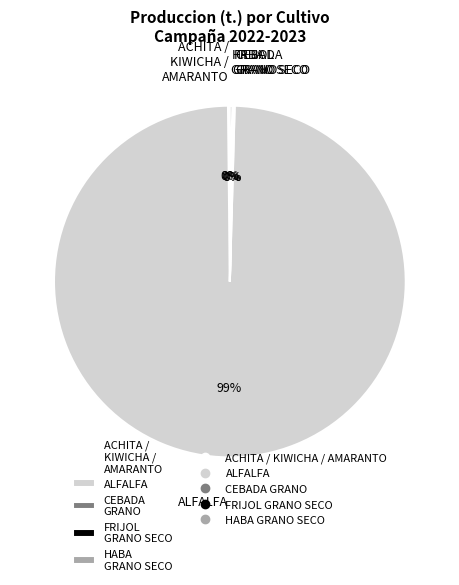

To the nearest percent, what is the average slice percentage?

20%